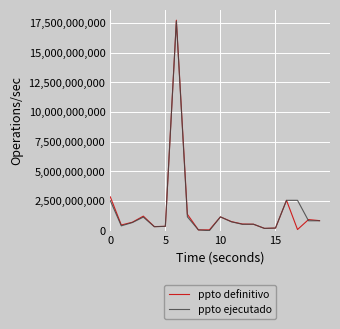

What is the average value of the ppto ejecutado series?

1730021108